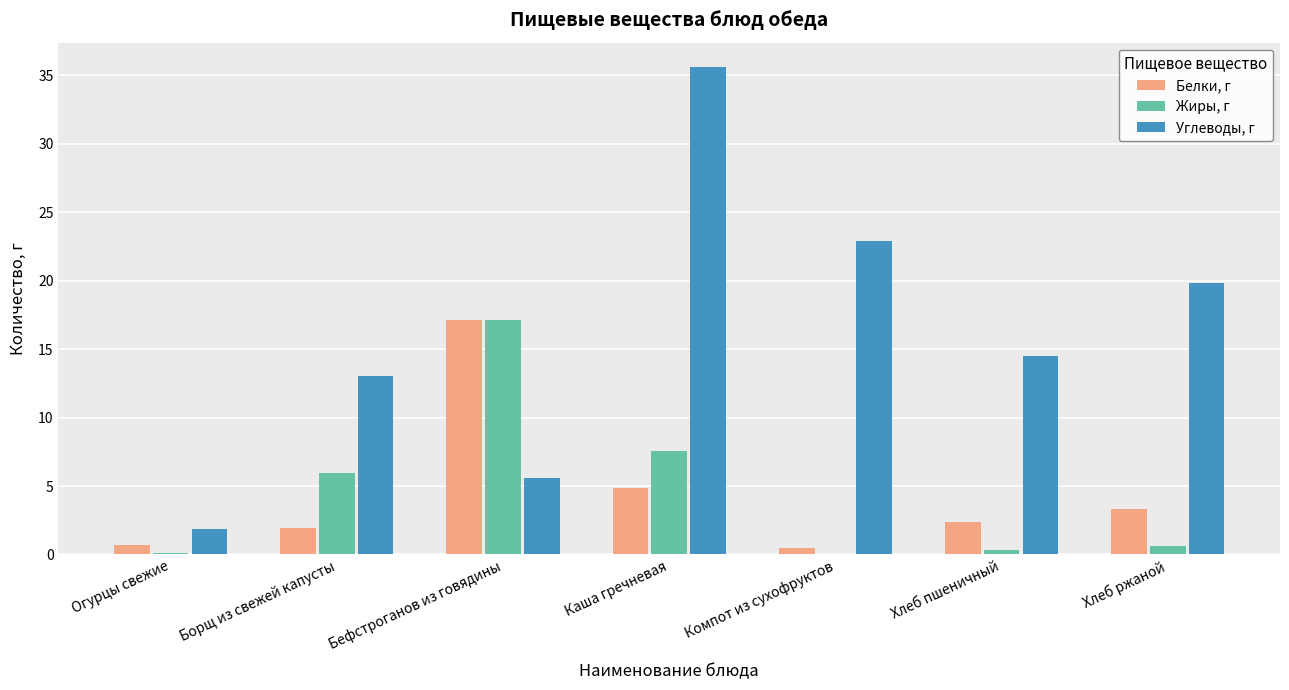

What is the spread (max minus min) of values at Каша гречневая?

30.8